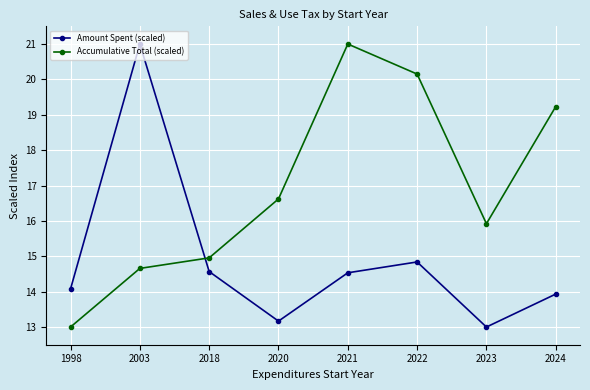

What are all the series names shown in the legend?

Amount Spent (scaled), Accumulative Total (scaled)